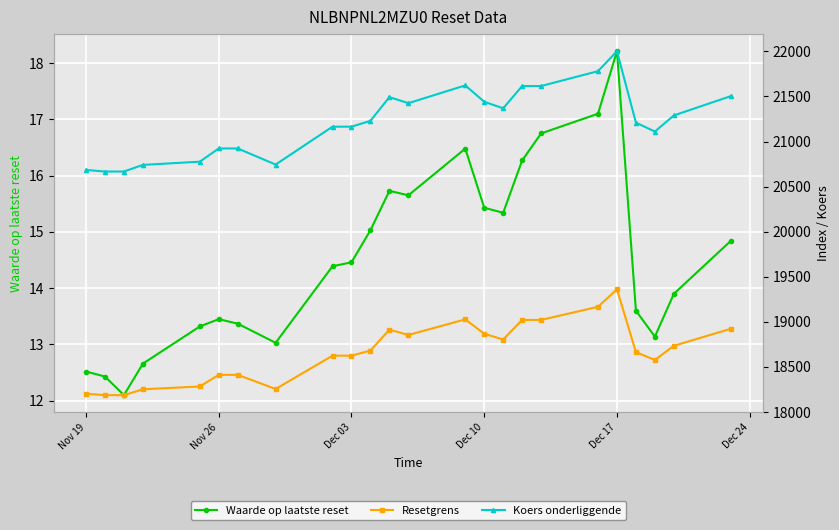

What is the lowest value of the Waarde op laatste reset series?

12.1